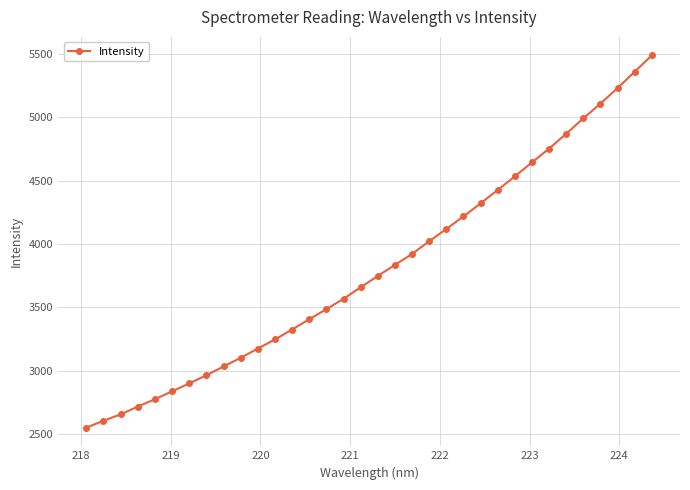

What is the average value?

3812.1